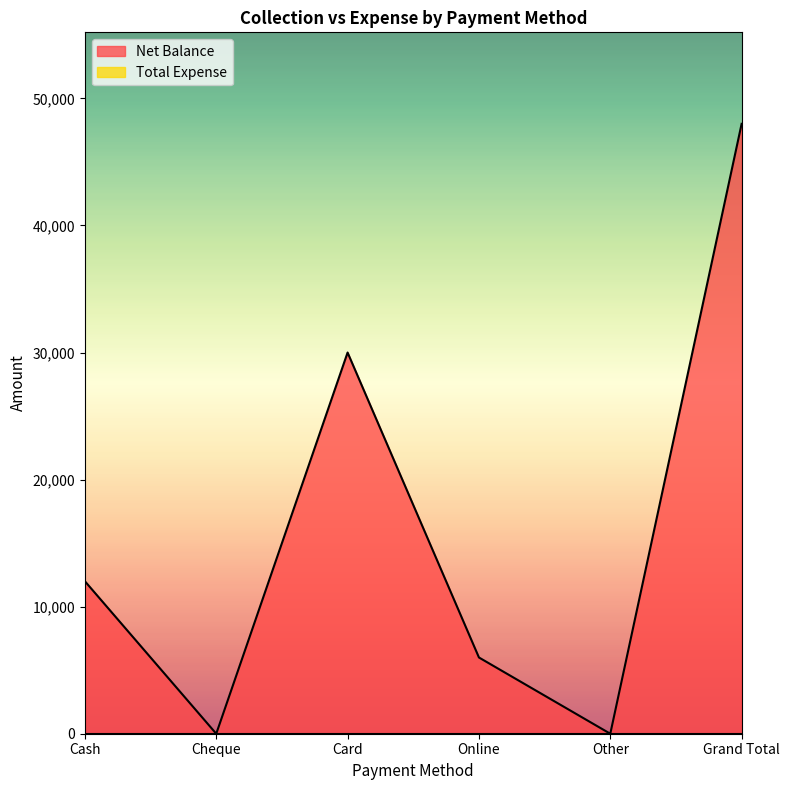

At which label does the data first exceed 12000?

Card